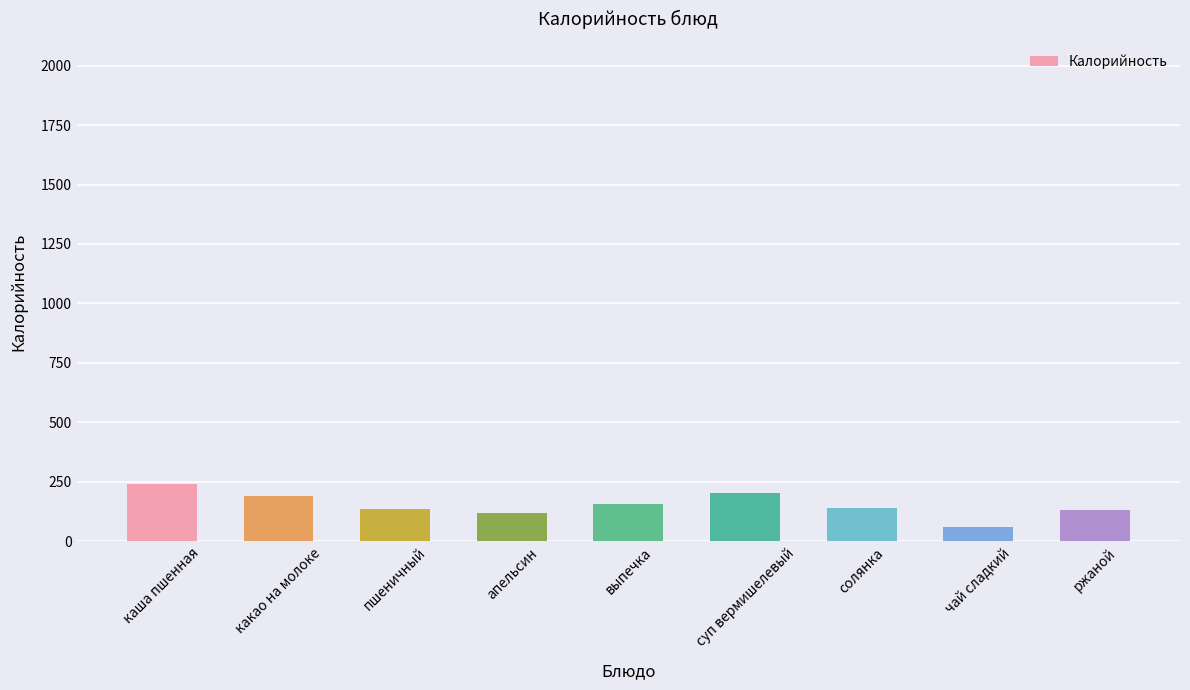

How many categories are shown in the chart?

9